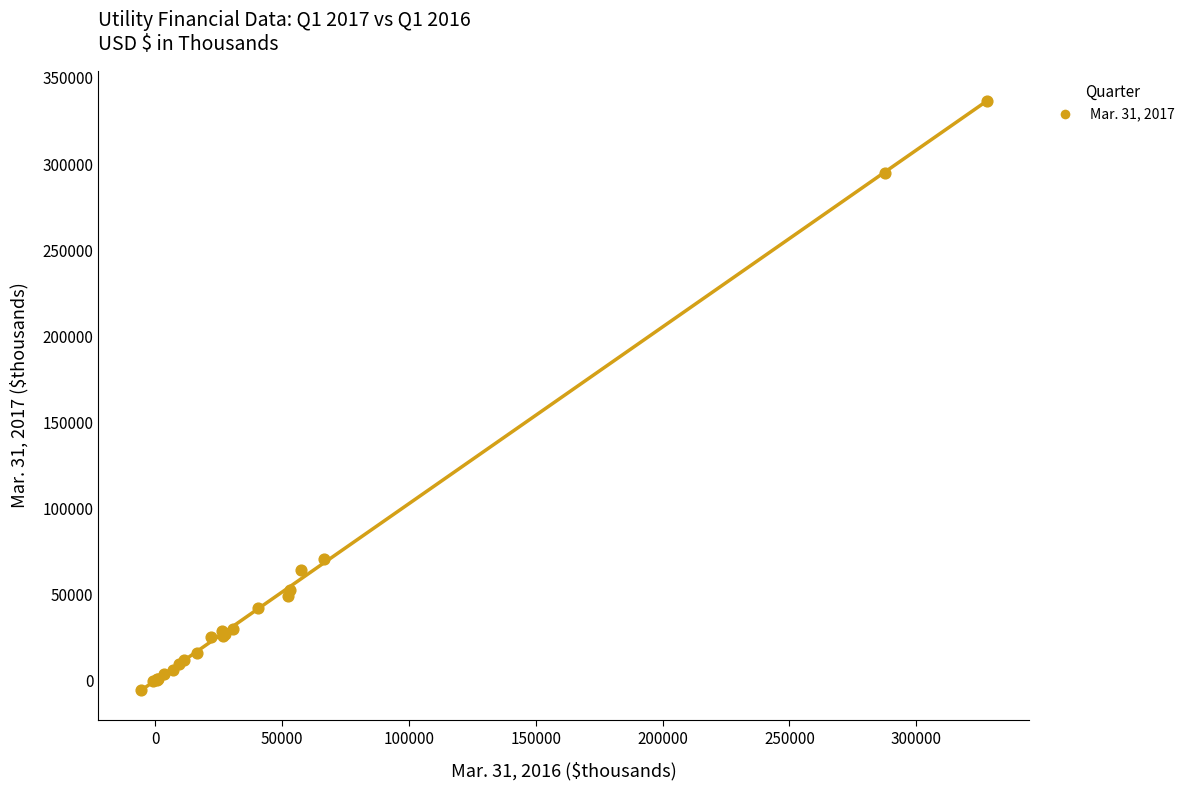

What Y value in the scatter plot is closest to 165713?

70735